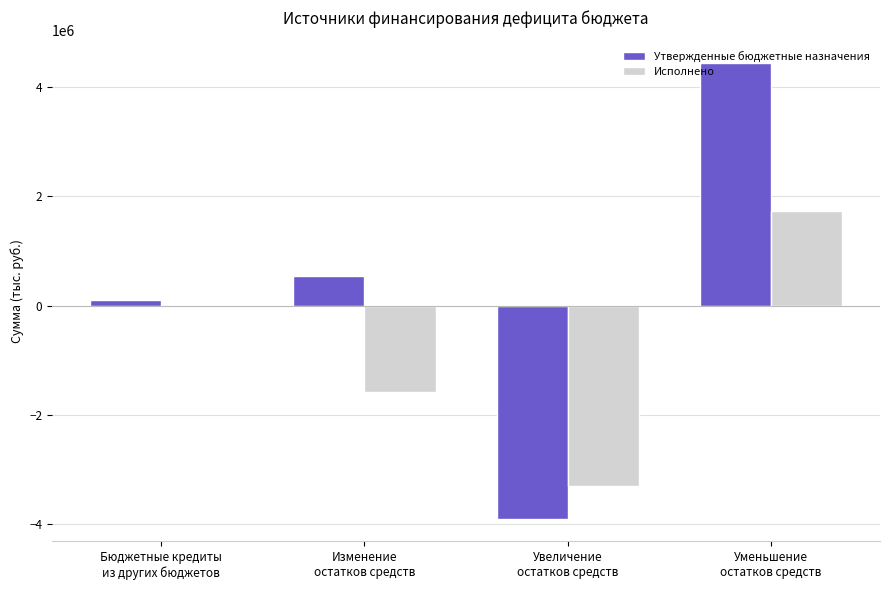

Are the bars grouped side by side (vs. stacked)?

Yes